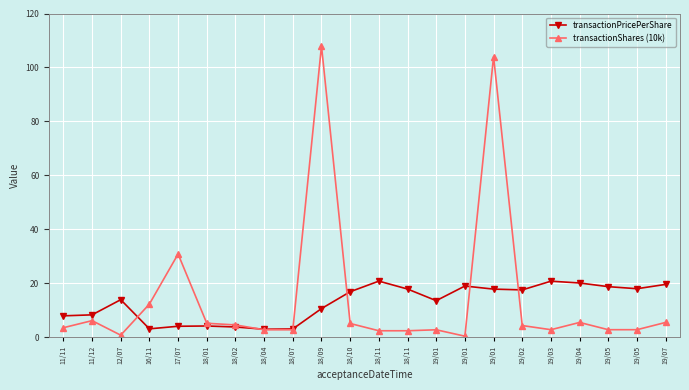

How many lines are shown in the chart?

2